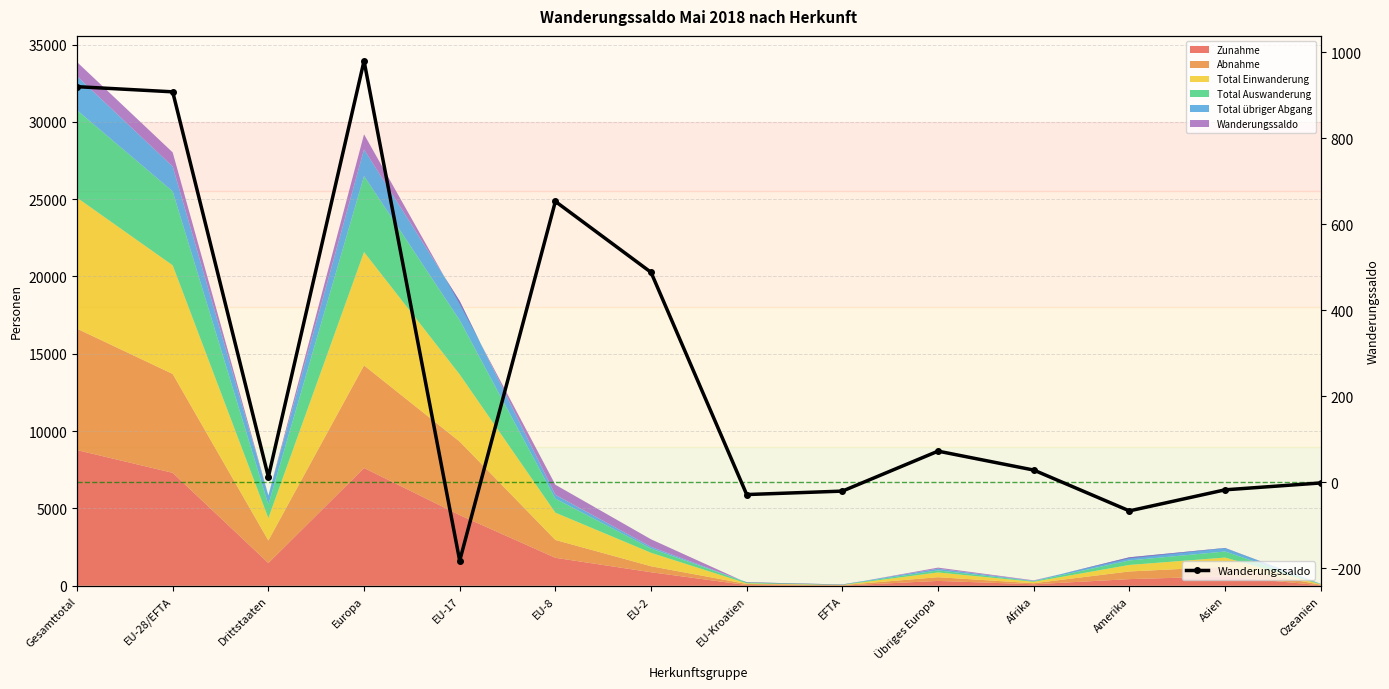

Does the chart have visible grid lines?

Yes